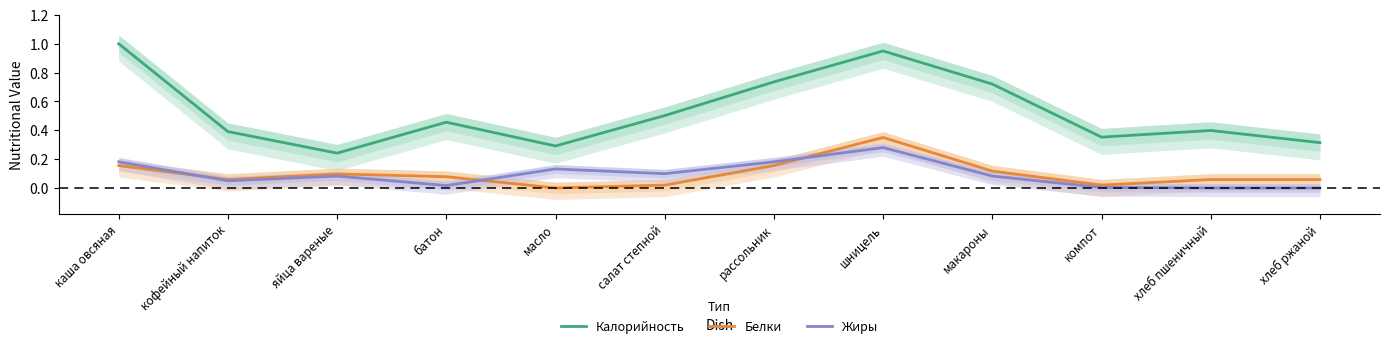

Which series has the largest total across all categories?

Калорийность